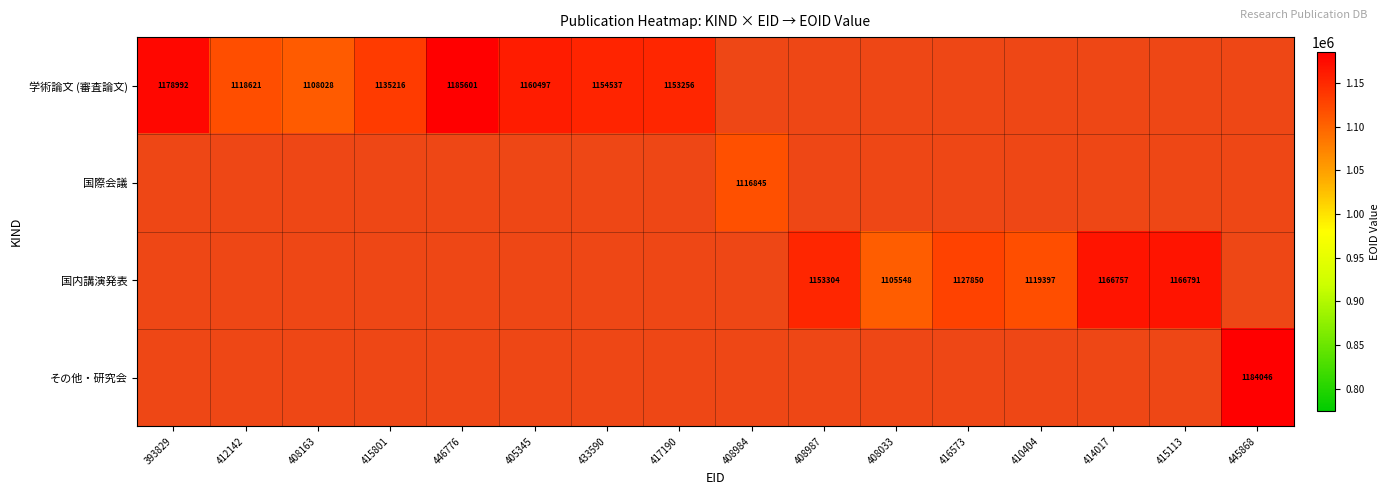

What is the average value of the 国際会議 series?

950786.4